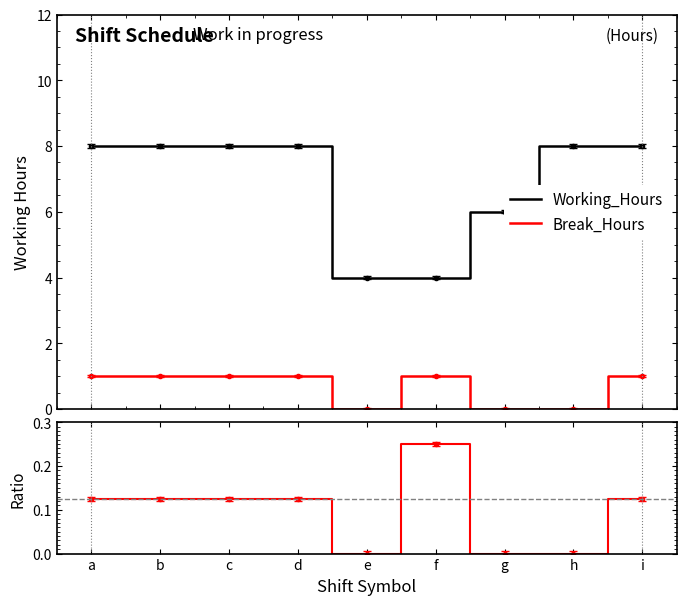

Between e and g, which series saw the biggest shift?

Working_Hours